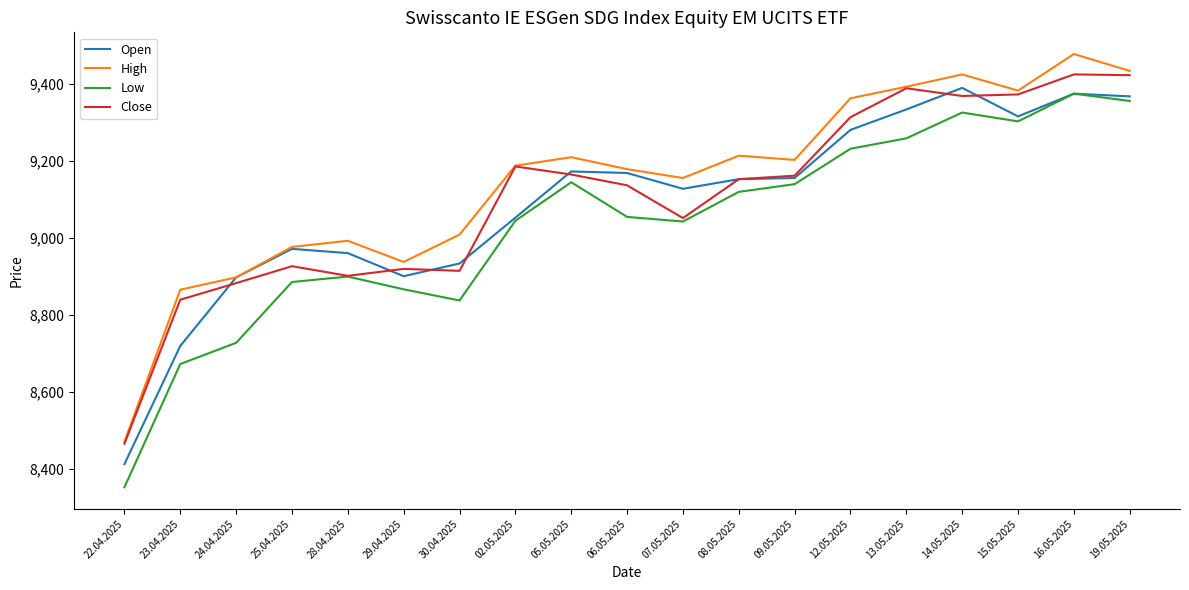

At which label is Close closest to 8944?

25.04.2025